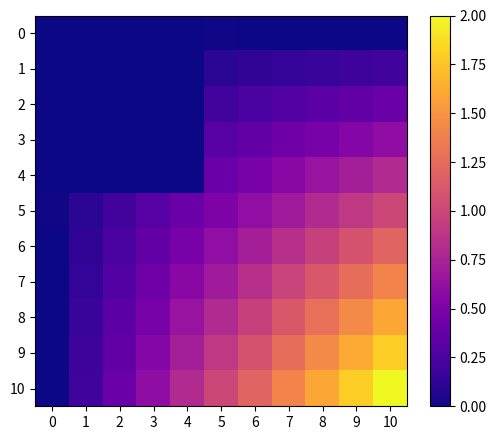

Between 3 and 2, which is larger?

3